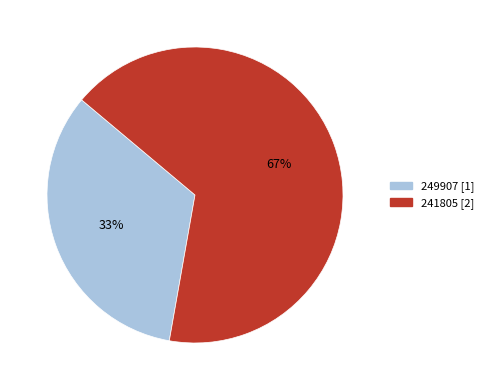

To the nearest percent, what is the combined percentage of 249907 and 241805?

100%